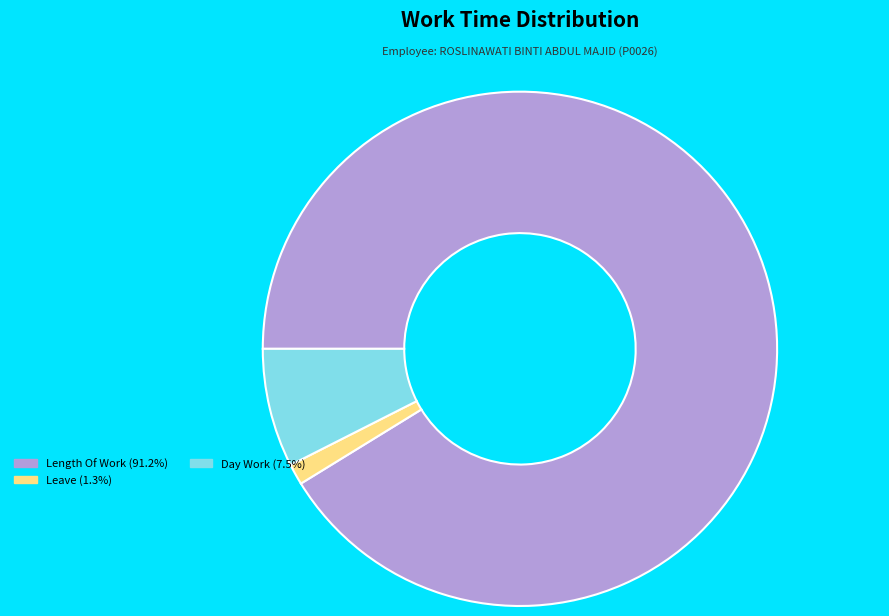

Is there any slice that represents more than half of the pie?

Yes